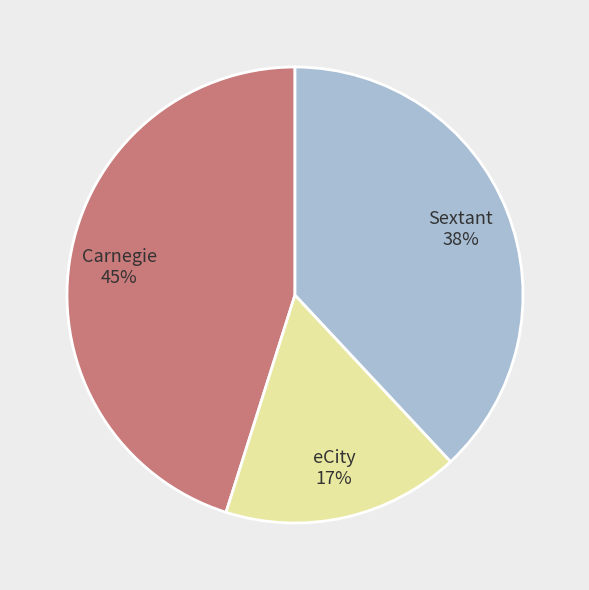

What percentage is the Carnegie slice, to the nearest percent?

45%